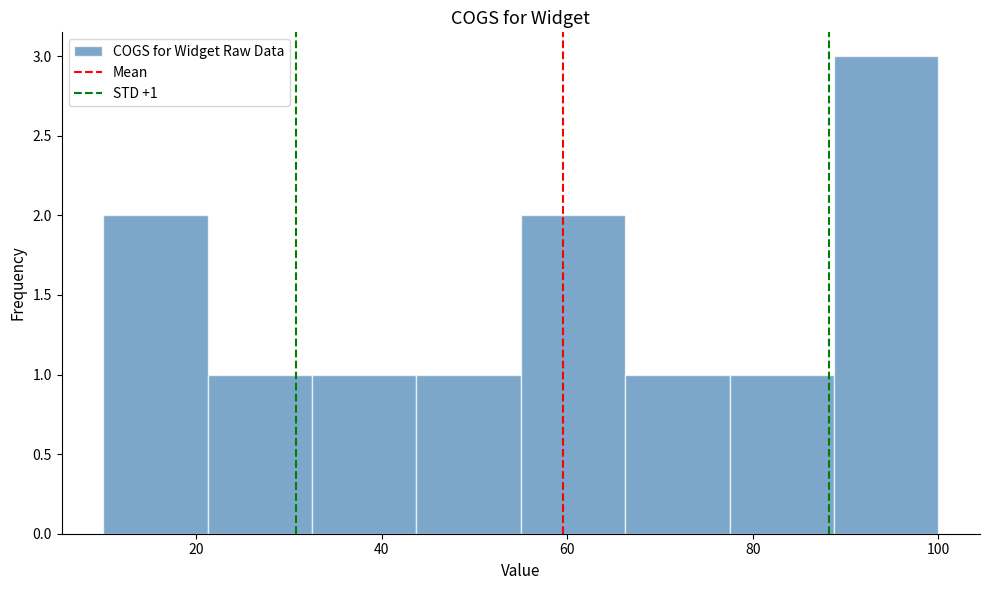

Which range on the x-axis has the tallest bar?

88 to 100